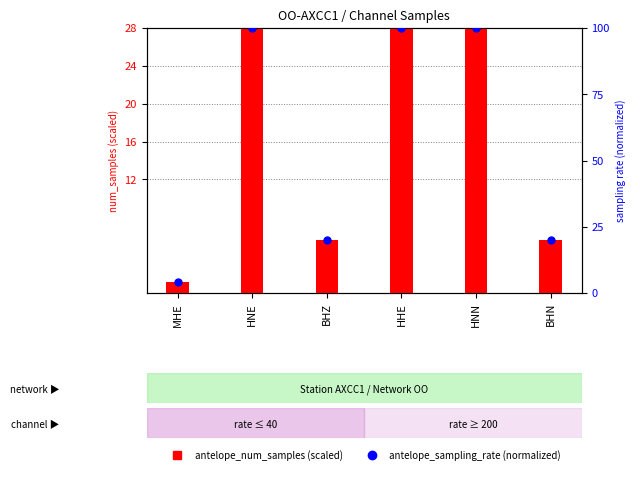

Which series has the largest total across all categories?

antelope_sampling_rate